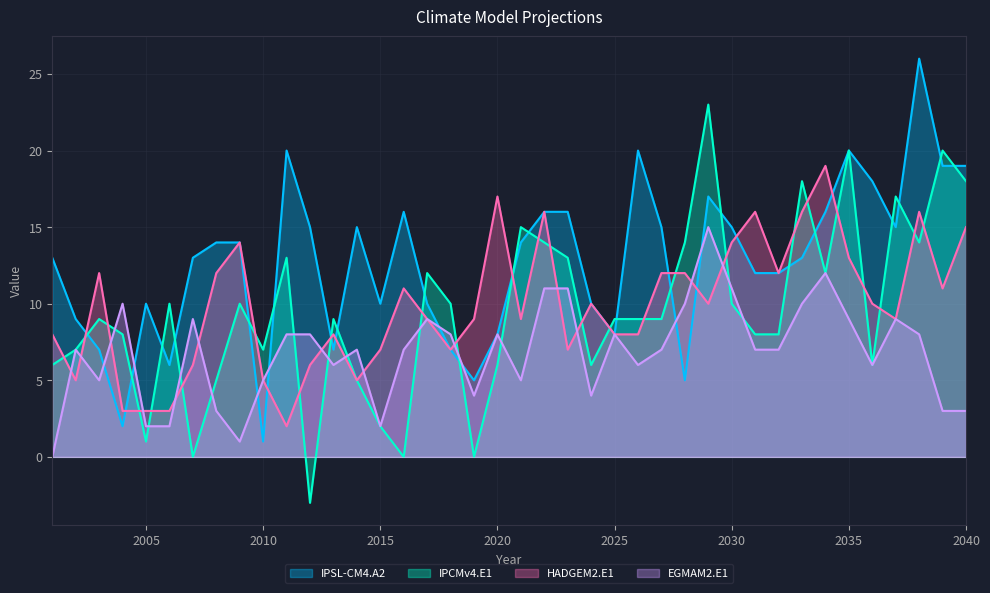

Reading left to right, what are all the values shown in this chart?

IPSL-CM4.A2: 13	9	7	2	10	6	13	14	14	1	20	15	7	15	10	16	10	7	5	8	14	16	16	10	8	20	15	5	17	15	12	12	13	16	20	18	15	26	19	19
IPCMv4.E1: 6	7	9	8	1	10	0	5	10	7	13	-3	9	5	2	0	12	10	0	6	15	14	13	6	9	9	9	14	23	10	8	8	18	12	20	6	17	14	20	18
HADGEM2.E1: 8	5	12	3	3	3	6	12	14	5	2	6	8	5	7	11	9	7	9	17	9	16	7	10	8	8	12	12	10	14	16	12	16	19	13	10	9	16	11	15
EGMAM2.E1: 0	7	5	10	2	2	9	3	1	5	8	8	6	7	2	7	9	8	4	8	5	11	11	4	8	6	7	10	15	11	7	7	10	12	9	6	9	8	3	3